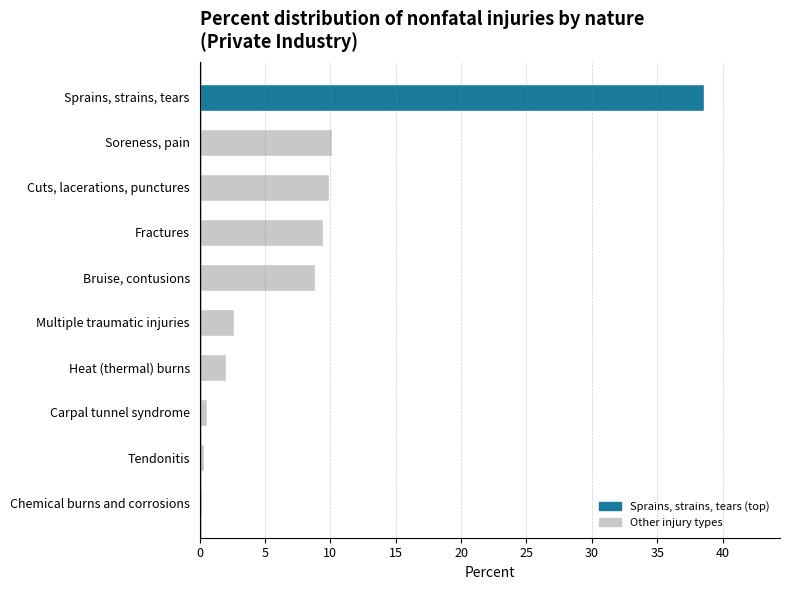

How many bars are there in total?

10